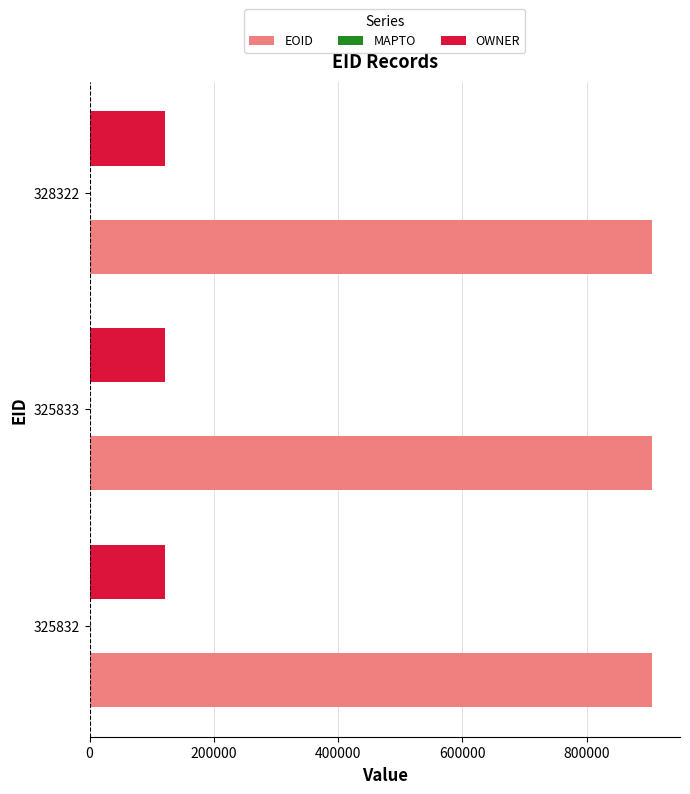

What is the difference between the highest and lowest values at 325832?

783169